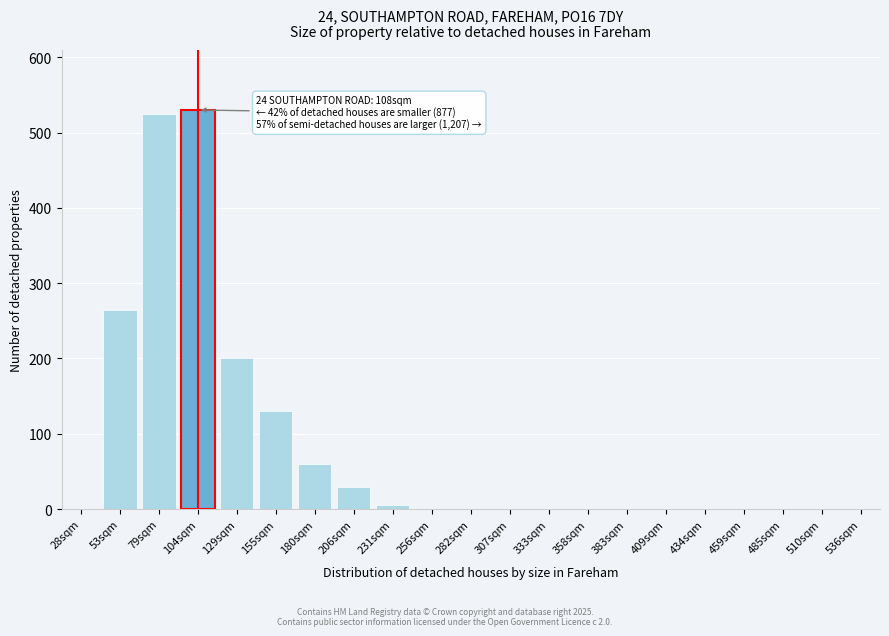

What is the greatest value displayed?

530